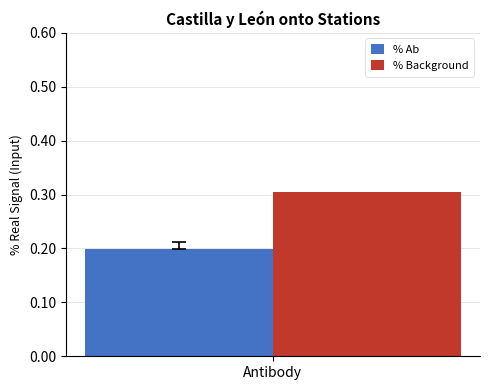

Does the chart contain stacked bars?

No